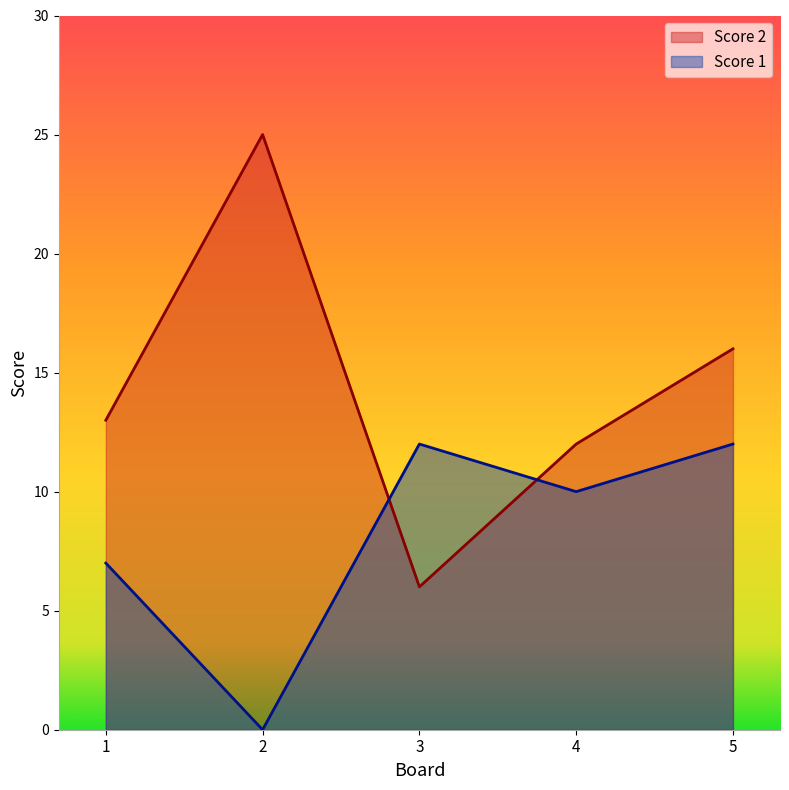

Count the number of data series in this chart.

2